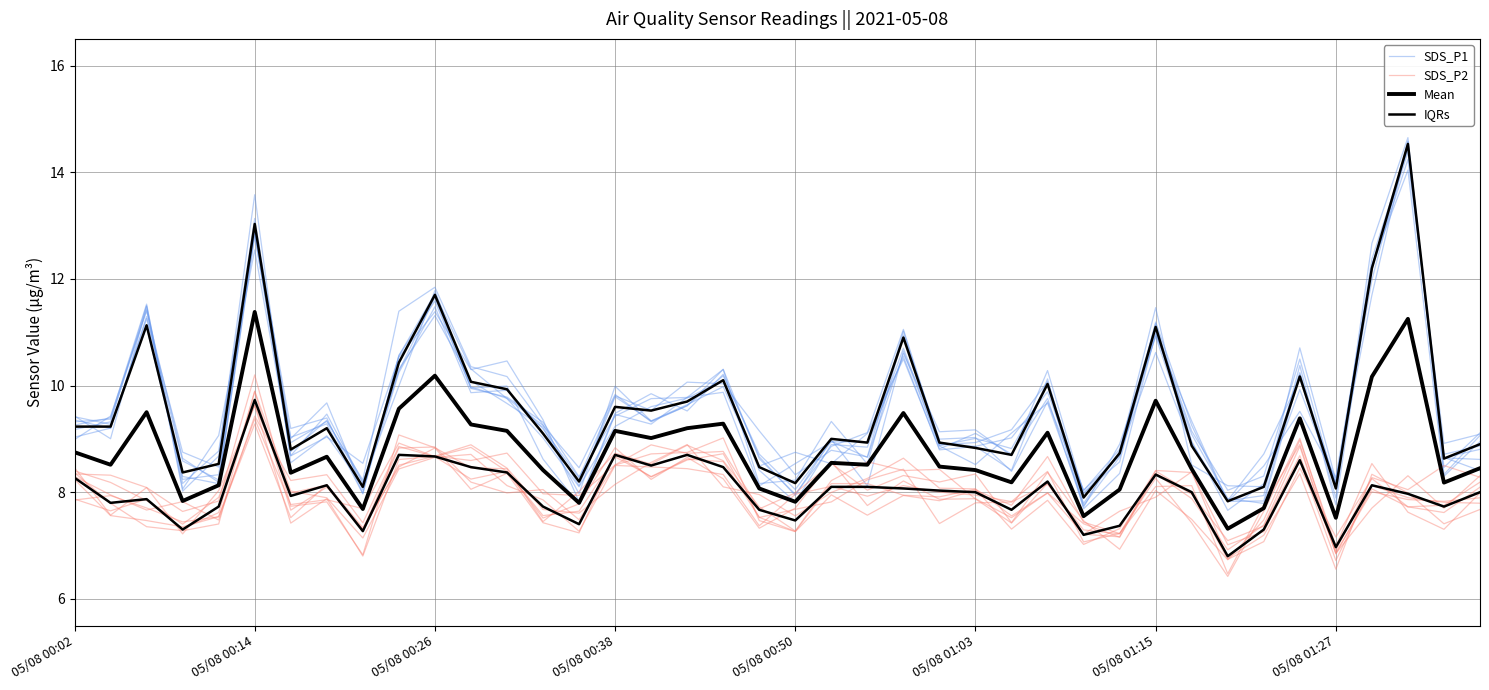

What is the difference between the second highest and second lowest values in the SDS_P2 series?

1.8